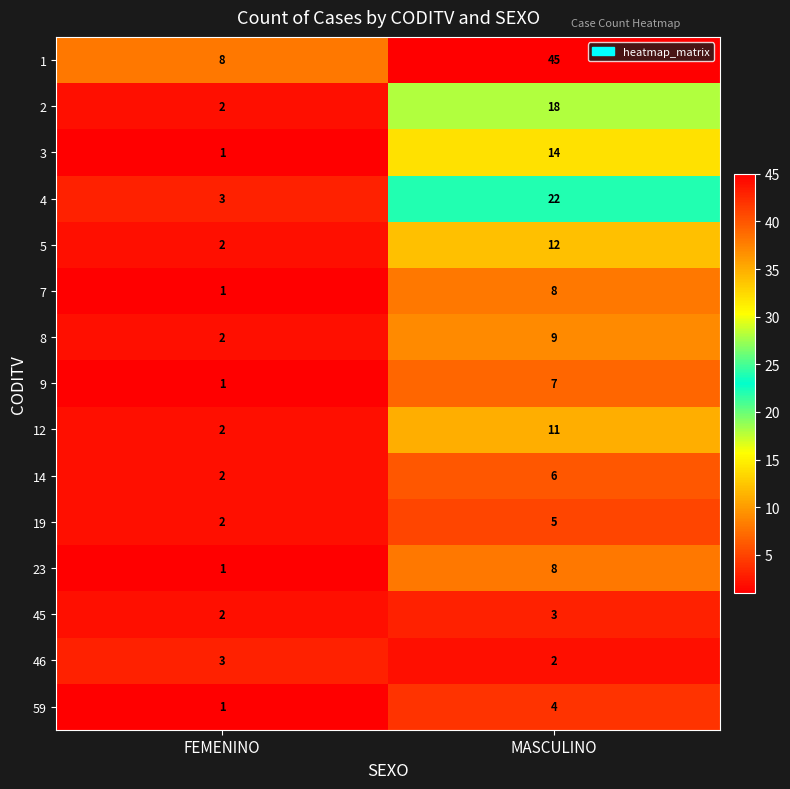

What is the spread (max minus min) of values at MASCULINO?

43